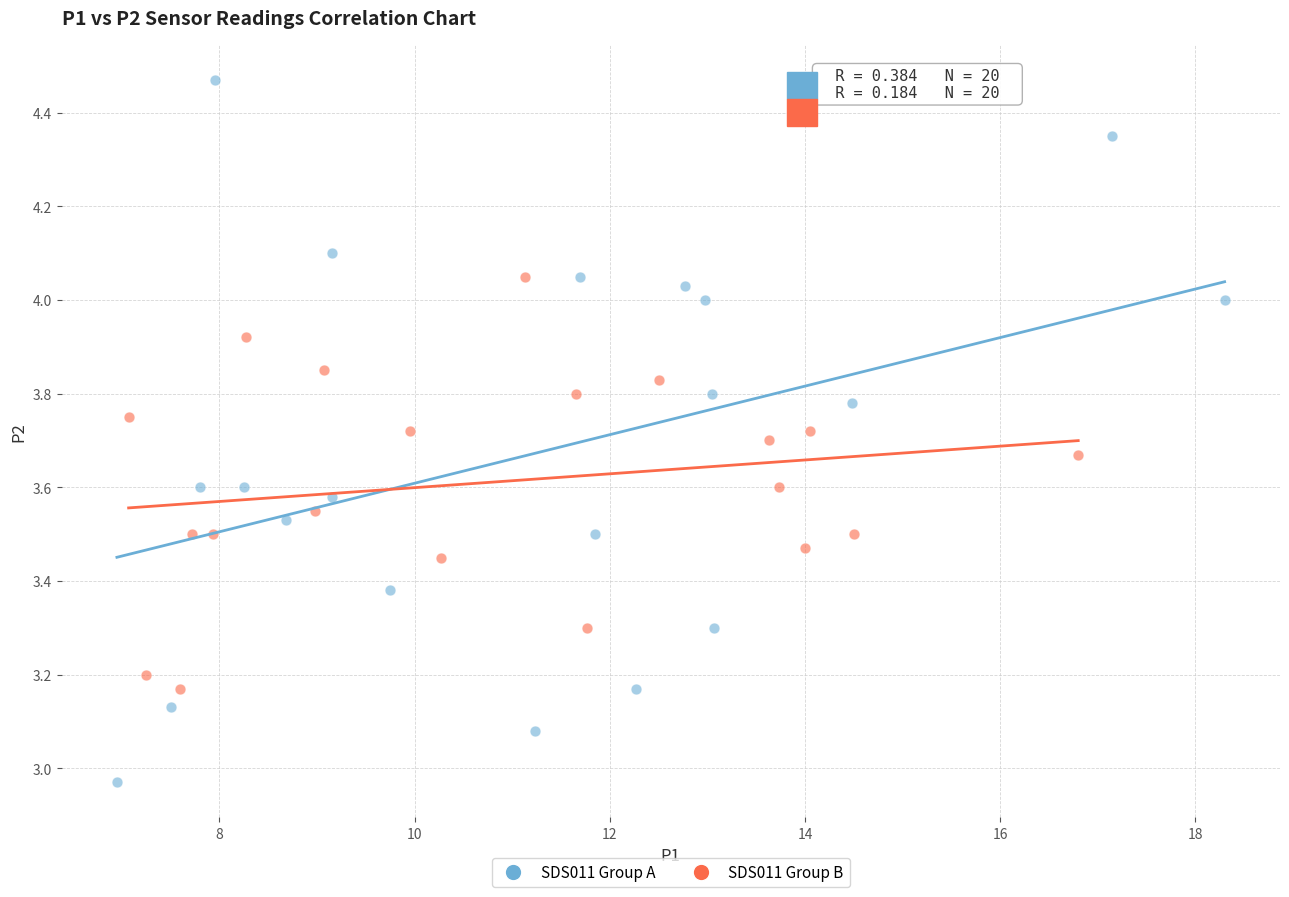

Which series contains the lowest Y value?

SDS011 Group A